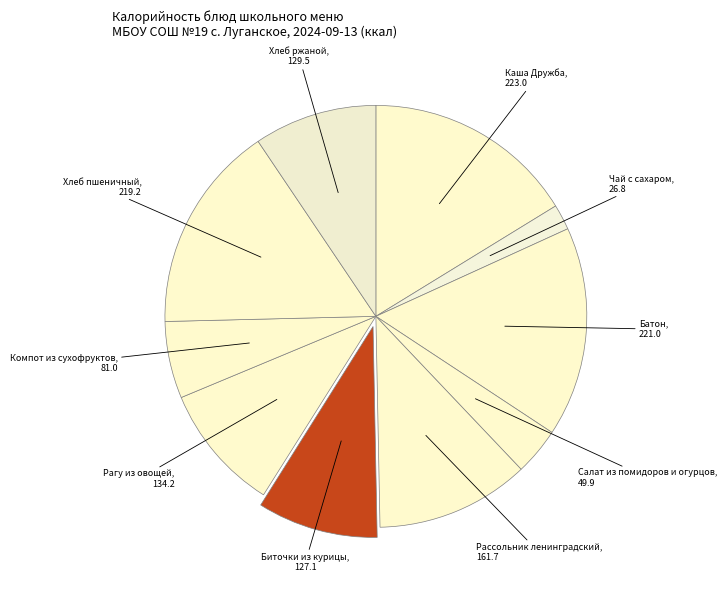

Combined, do Батон and Биточки из курицы account for over 50%?

No